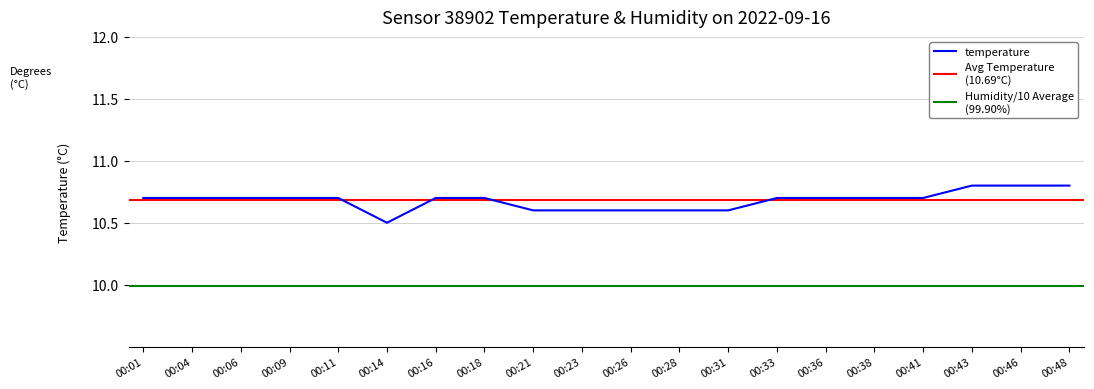

What is the difference between the maximum and minimum values?

0.3